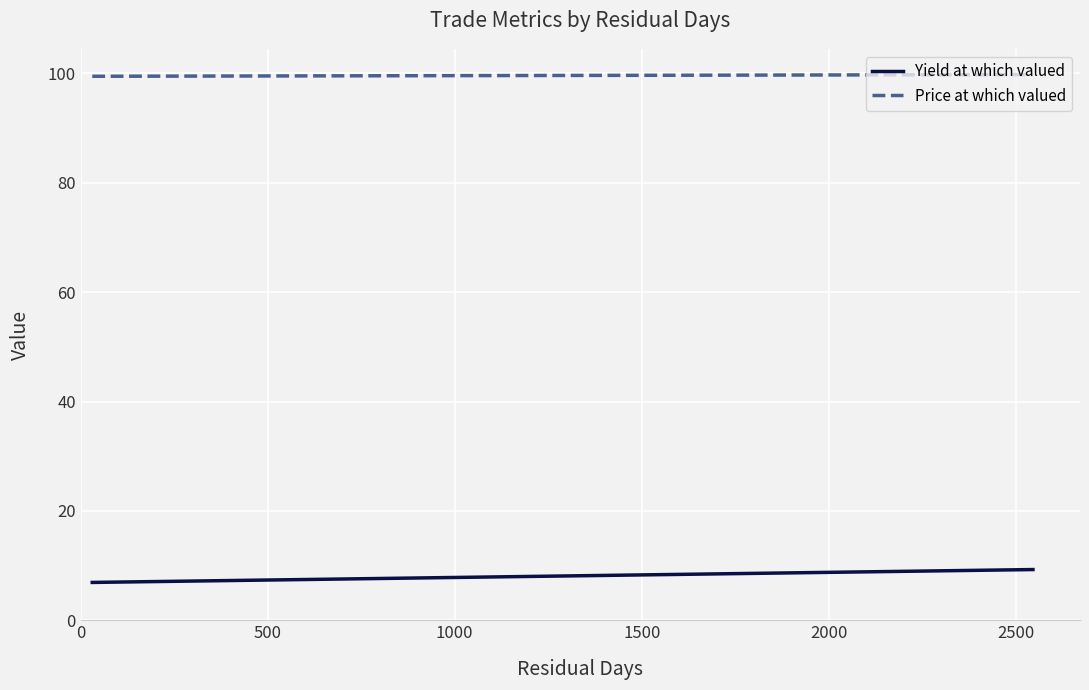

Which has a higher value, 0 or 500?

500